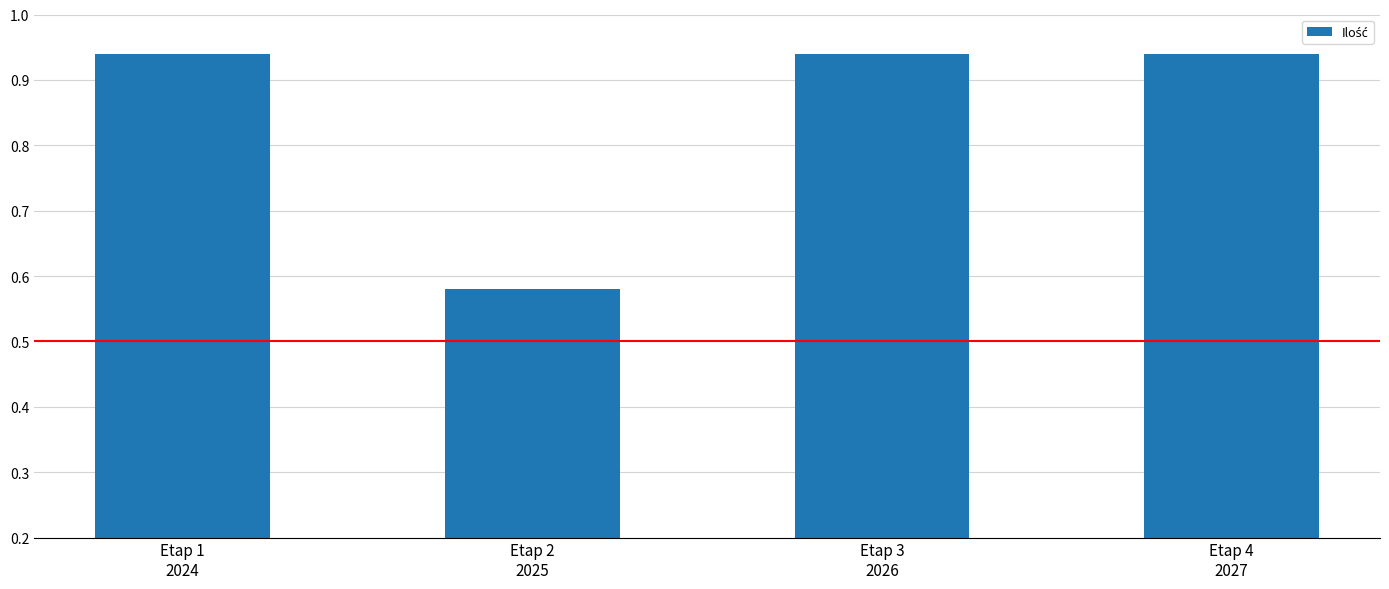

The chart shows a value of 1.0 at Etap 2
2025. True or false?

False